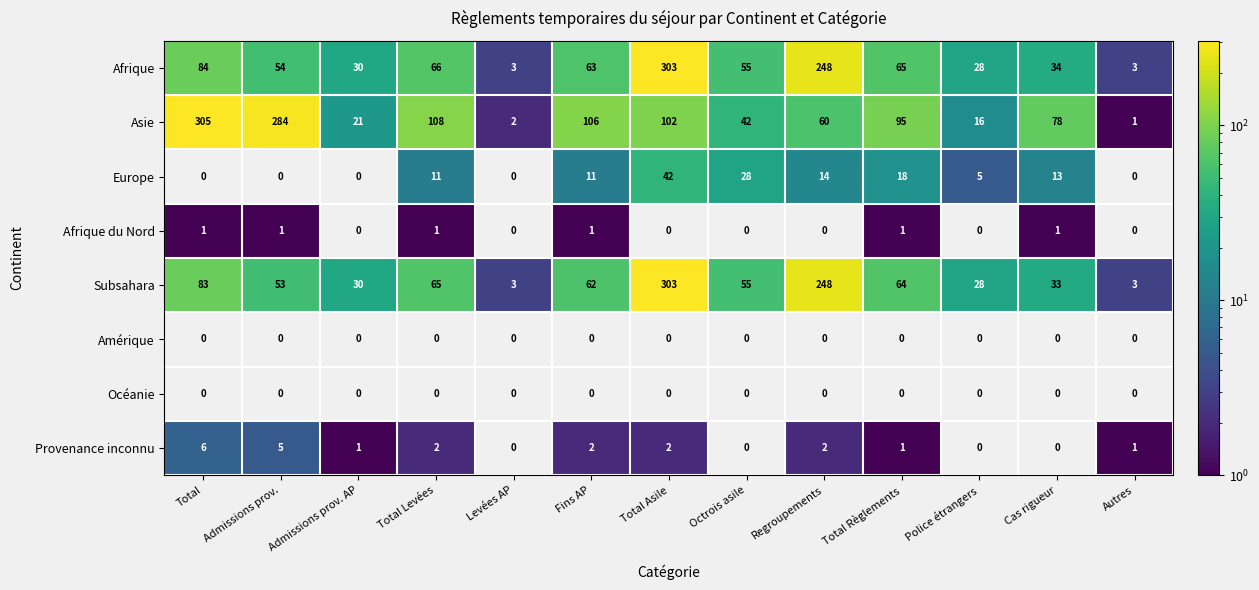

At which label does Subsahara reach its peak?

Total Asile